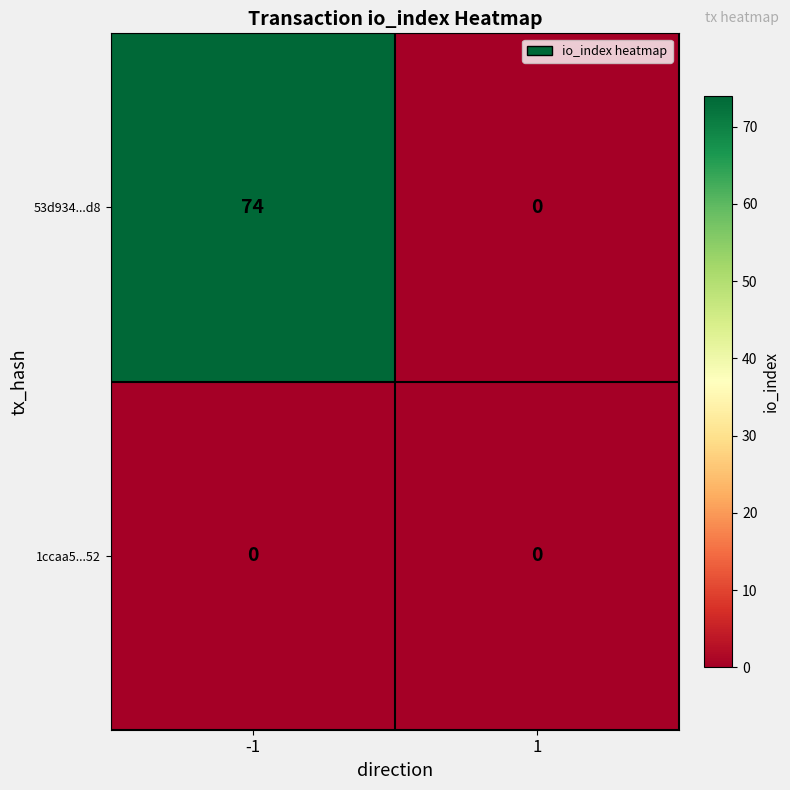

Which series has the largest total across all categories?

53d934...d8